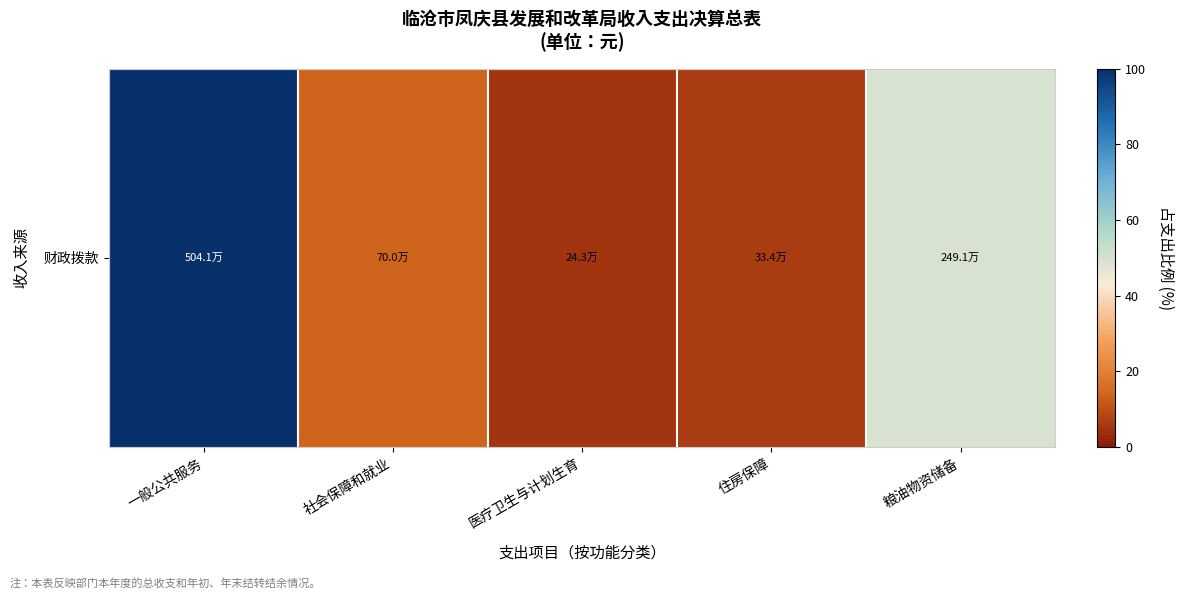

Reading left to right, list all the values displayed in this chart.

100.0	13.9	4.8	6.6	49.4